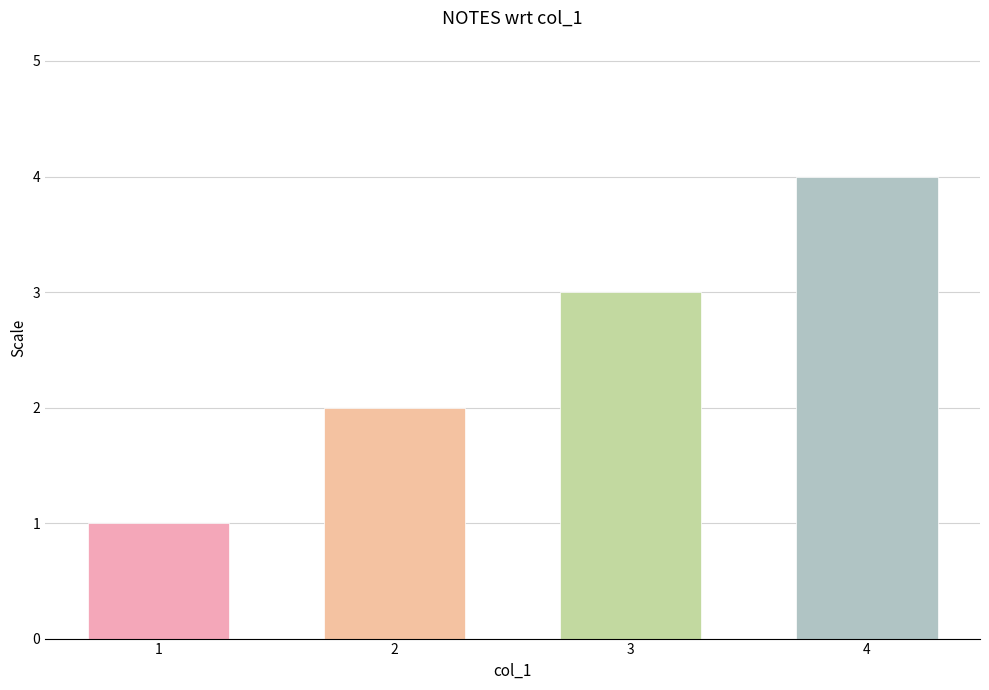

True or false: the data shows 4 at 4.

True